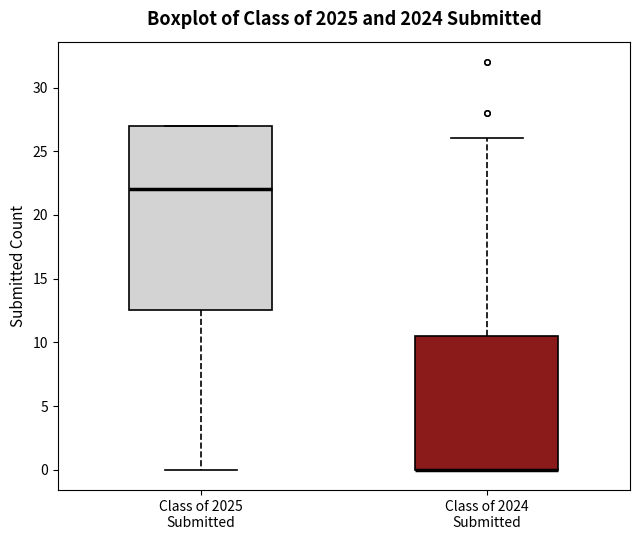

Reading left to right, transcribe this box plot: for each box, give where its median line is, the range the box spans, and where its two whiskers end, as read against the y-axis. The values are not printed on the chart, so give them approximately, as read against the axis.

Class of 2025 Submitted: median 22.0, box 12.5 to 27.0, whiskers 0.0 to 27.0
Class of 2024 Submitted: median 0.0 (drawn on the box's lower edge), box 0.0 to 10.5, whiskers 0.0 to 26.0